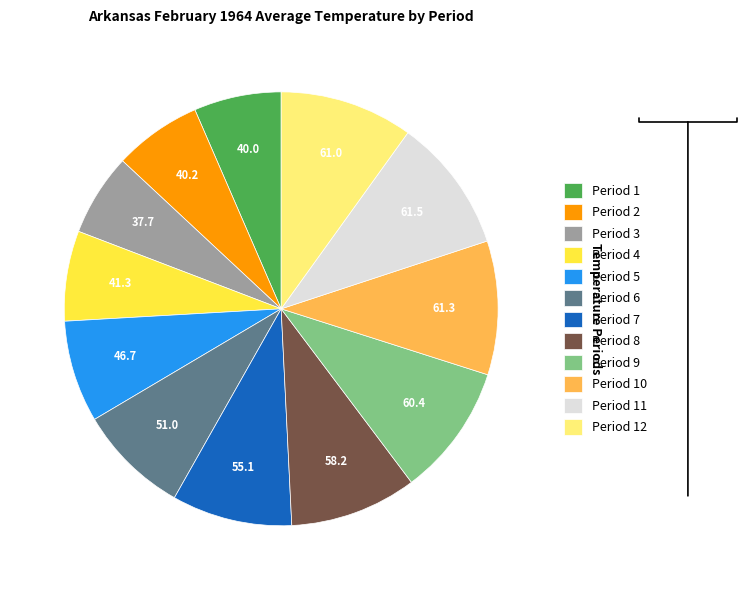

True or false: Period 8 accounts for 23% of the total.

False